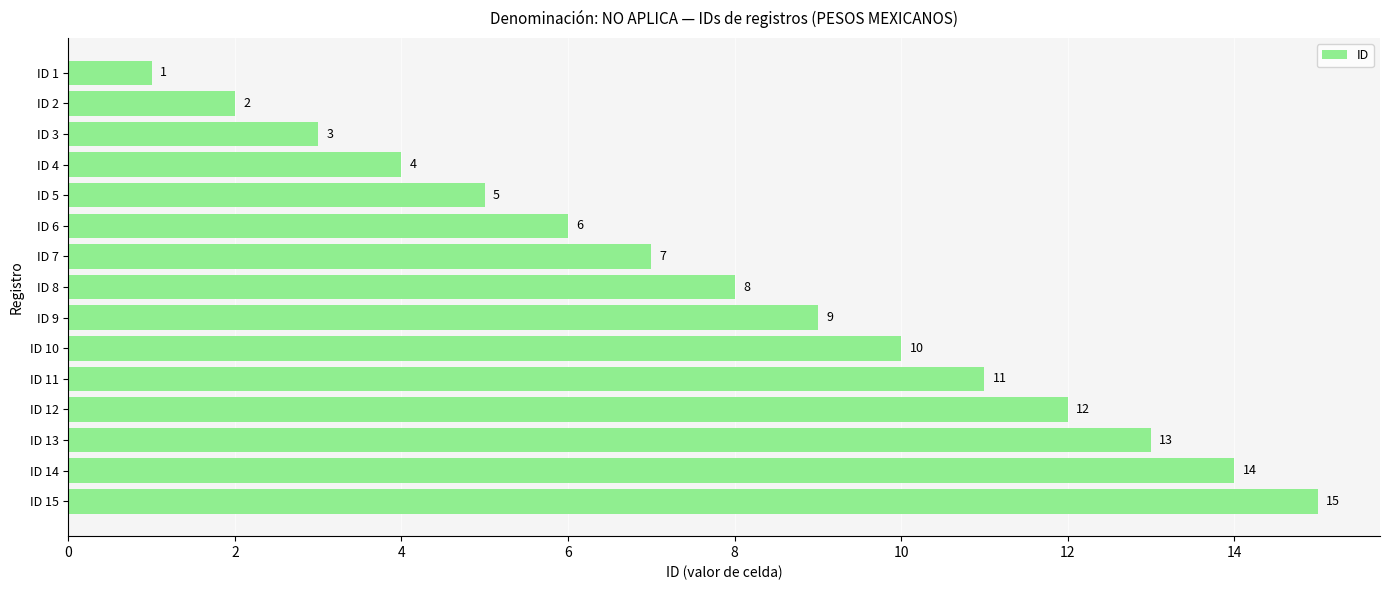

What is the smallest value displayed?

1